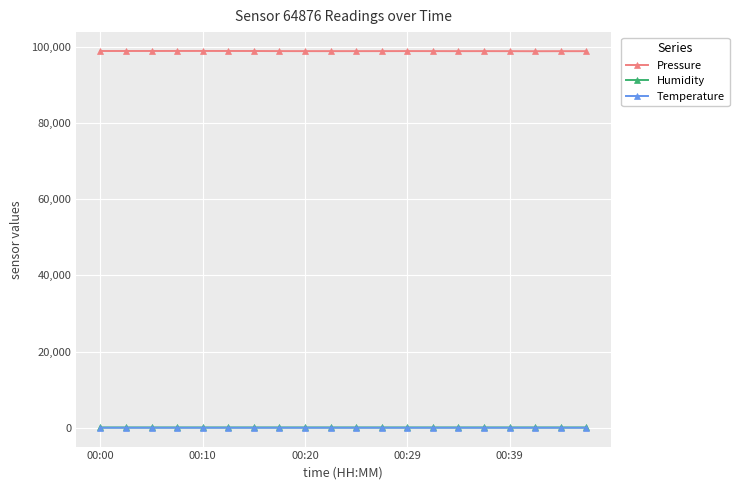

What is the smallest value displayed?

0.3